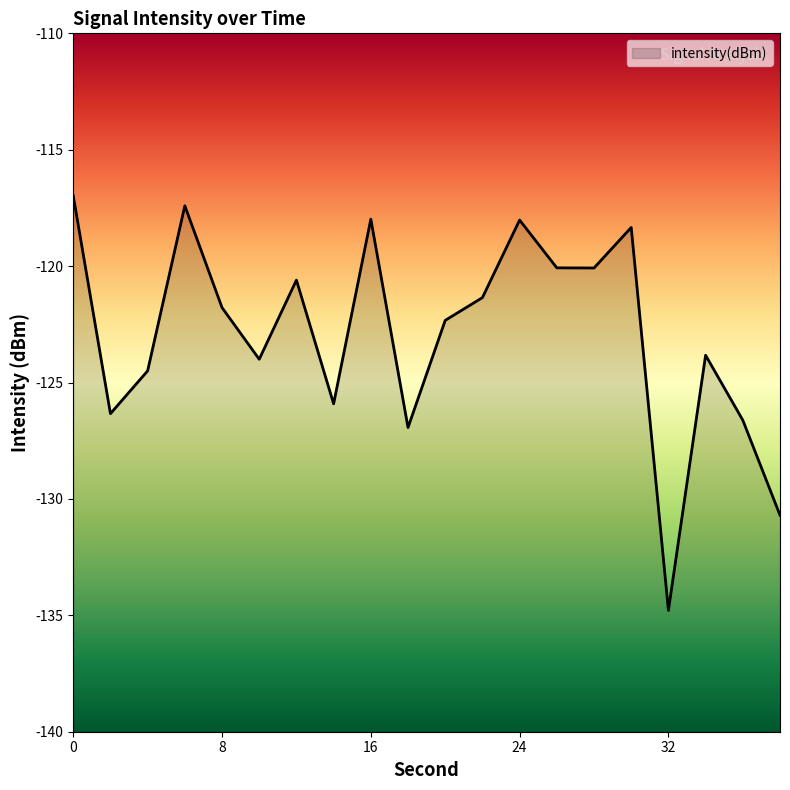

Which label corresponds to the smallest value in the chart?

32